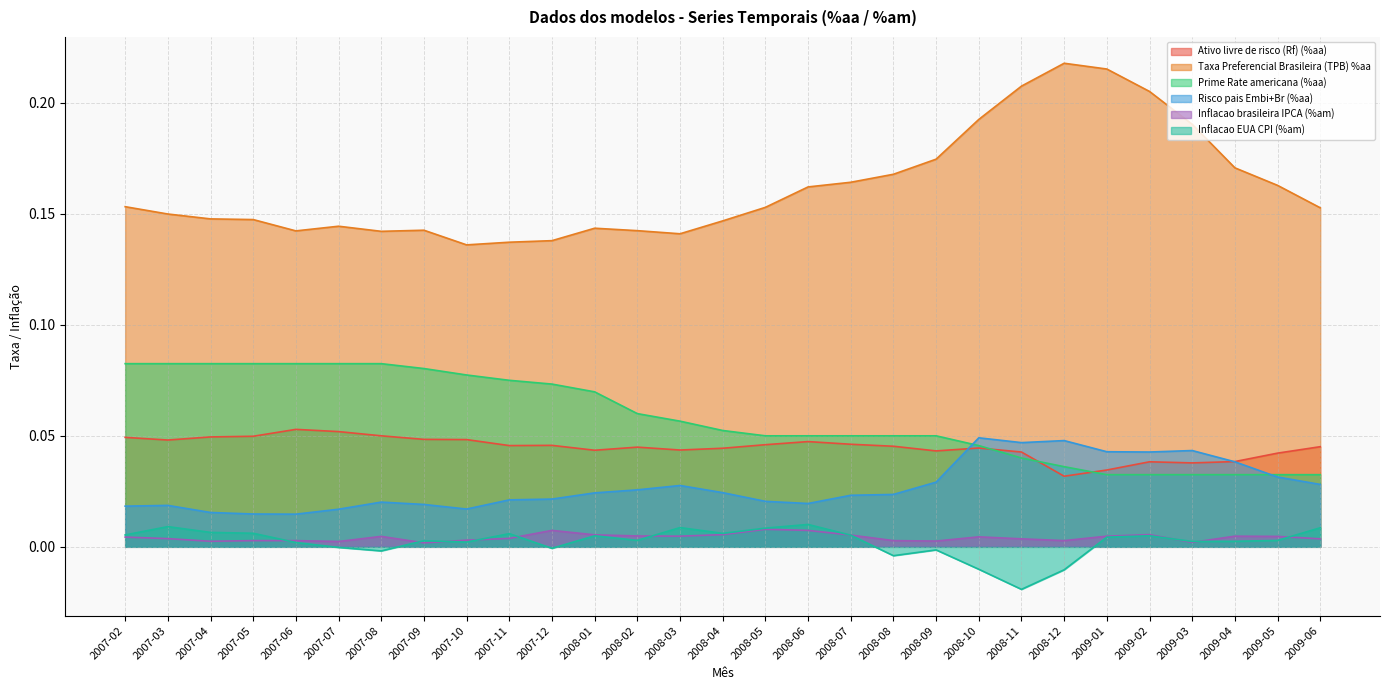

The Inflacao EUA CPI (%am) series shows 0.0 at 2009-03. True or false?

True